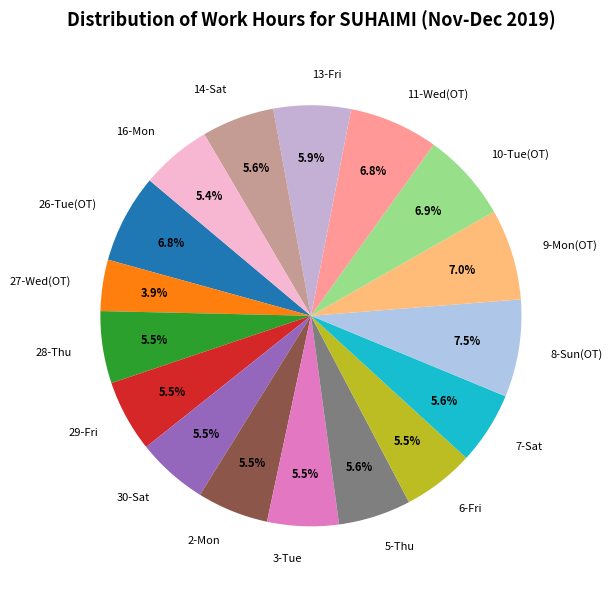

Is there any slice that represents more than half of the pie?

No